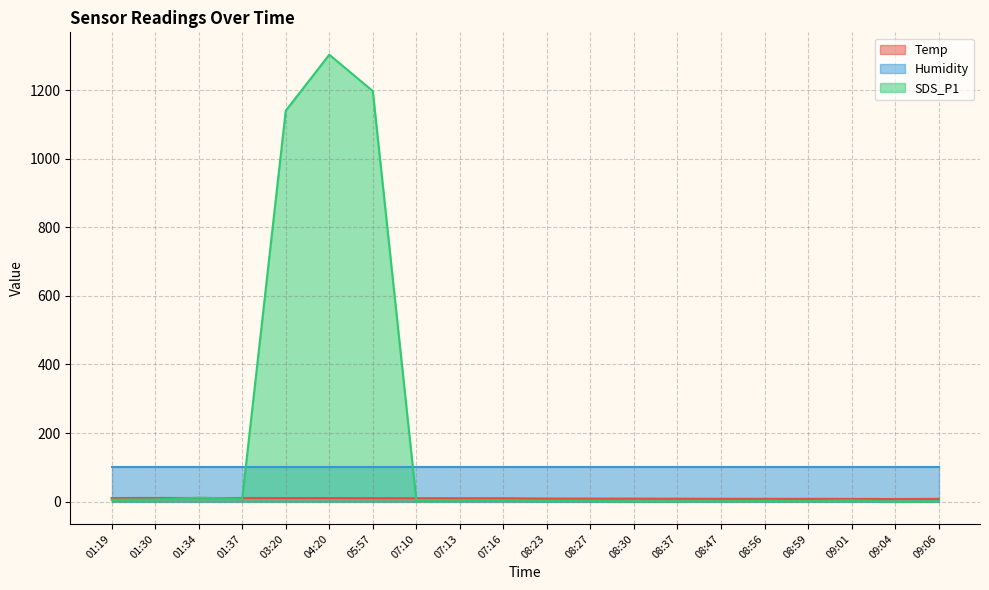

Where is the first local maximum for Temp?

01:30